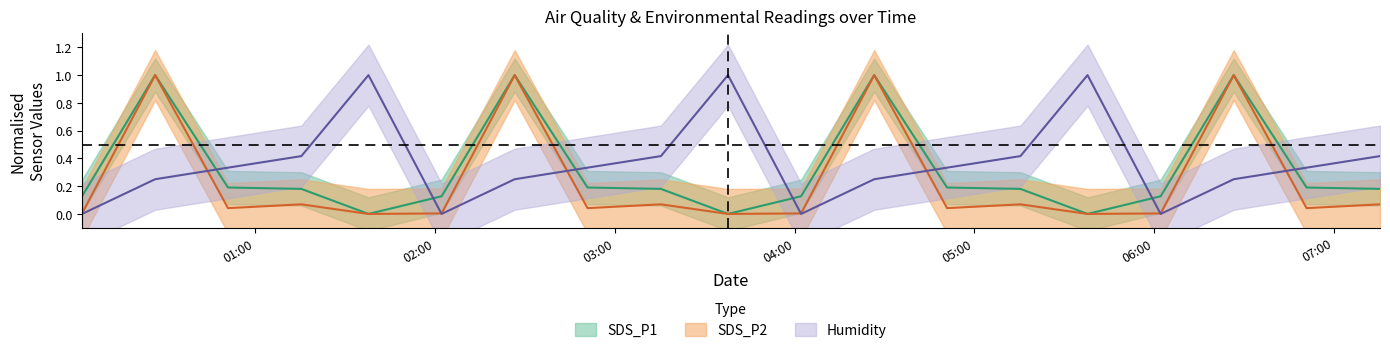

What are all the series names shown in the legend?

SDS_P1, SDS_P2, Humidity